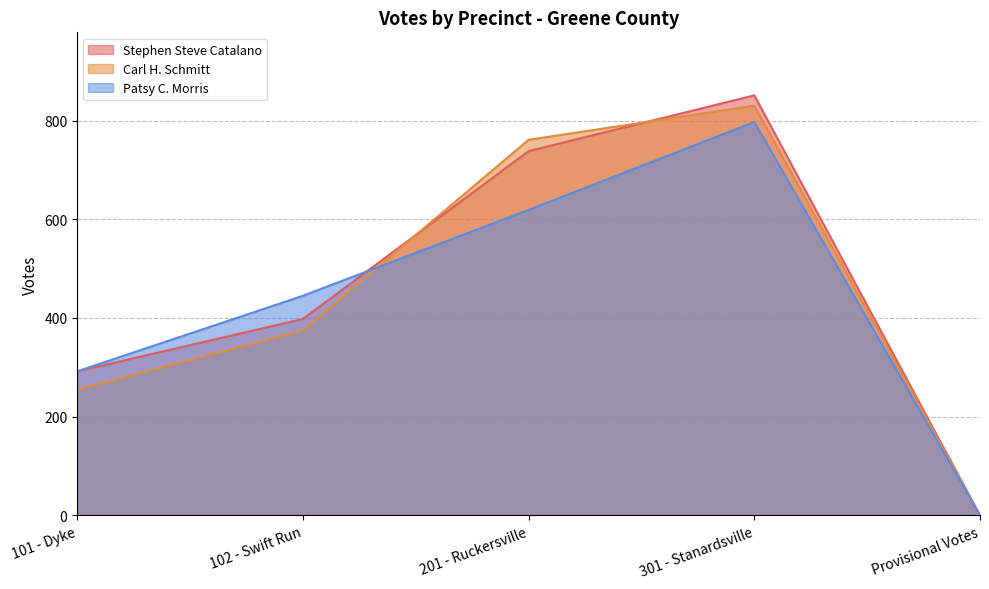

Count the Stephen Steve Catalano values in the range 292 to 738.

3